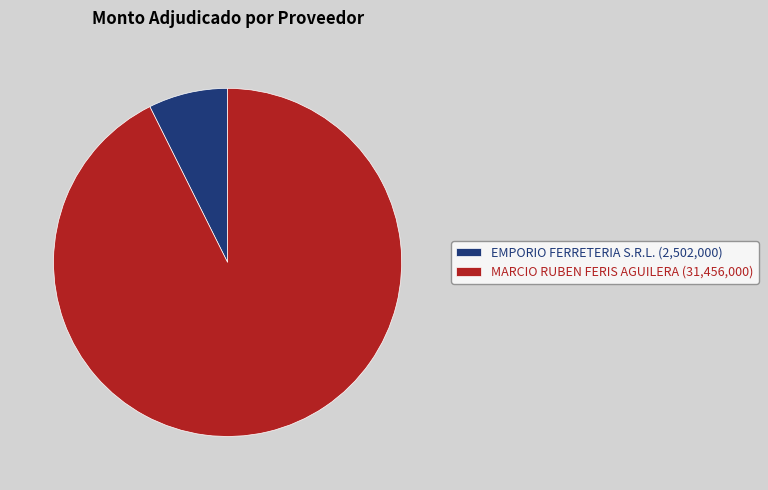

True or false: EMPORIO FERRETERIA S.R.L. accounts for 7% of the total.

True